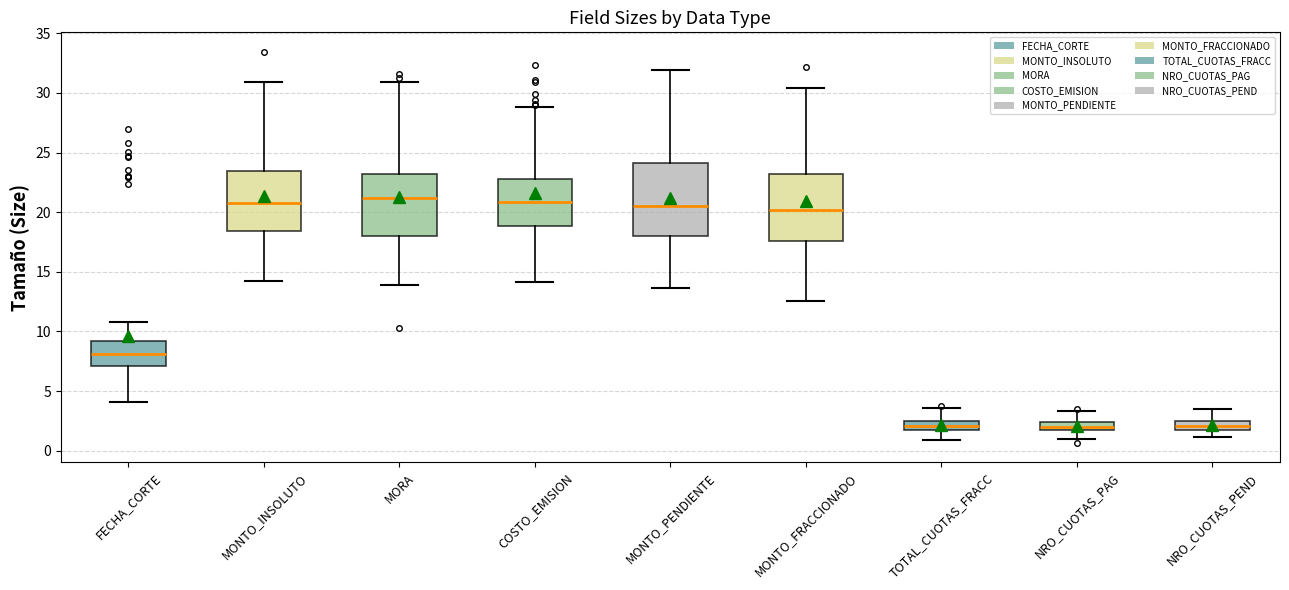

Where does the lower whisker of the box for TOTAL_CUOTAS_FRACC end on the y-axis? The values are not printed on the chart, so give them approximately, as read against the axis.

1.0